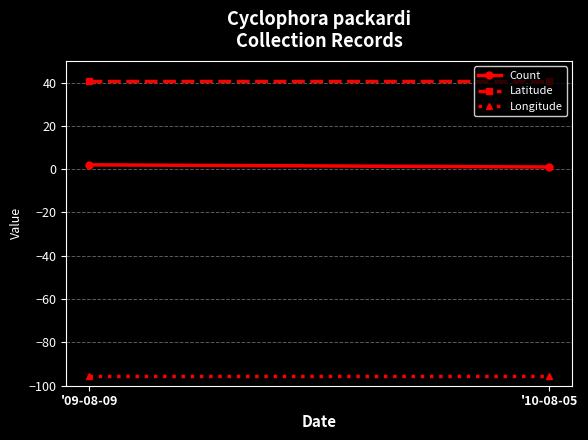

The Count series shows 1.0 at '10-08-05. True or false?

True